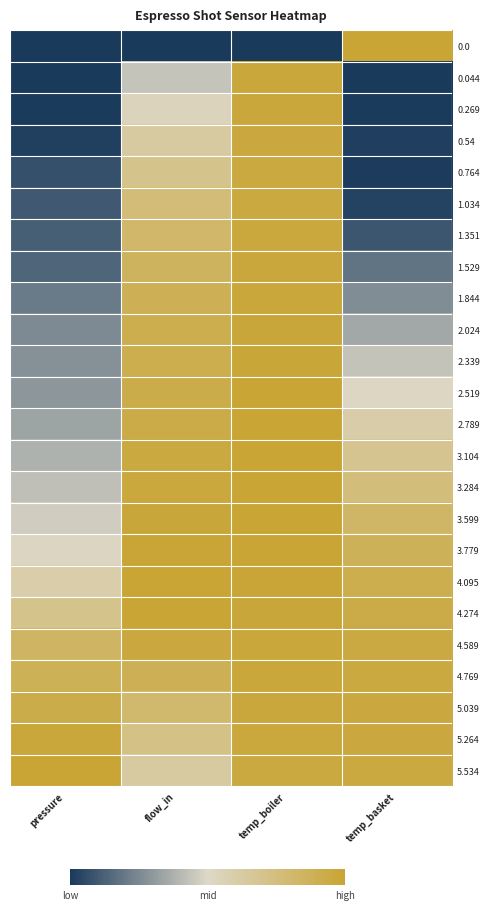

Reading left to right, extract all data points from this chart.

0.0: pressure=0.0	flow_in=0.0	temp_boiler=0.0	temp_basket=1.0
0.044: pressure=0.0	flow_in=0.4	temp_boiler=1.0	temp_basket=0.0
0.269: pressure=0.0	flow_in=0.5	temp_boiler=1.0	temp_basket=0.0
0.54: pressure=0.0	flow_in=0.6	temp_boiler=1.0	temp_basket=0.0
0.764: pressure=0.1	flow_in=0.7	temp_boiler=1.0	temp_basket=0.0
1.034: pressure=0.1	flow_in=0.8	temp_boiler=1.0	temp_basket=0.0
1.351: pressure=0.1	flow_in=0.8	temp_boiler=1.0	temp_basket=0.1
1.529: pressure=0.1	flow_in=0.9	temp_boiler=1.0	temp_basket=0.2
1.844: pressure=0.2	flow_in=0.9	temp_boiler=1.0	temp_basket=0.3
2.024: pressure=0.3	flow_in=0.9	temp_boiler=1.0	temp_basket=0.4
2.339: pressure=0.3	flow_in=0.9	temp_boiler=1.0	temp_basket=0.4
2.519: pressure=0.3	flow_in=0.9	temp_boiler=1.0	temp_basket=0.5
2.789: pressure=0.3	flow_in=0.9	temp_boiler=1.0	temp_basket=0.6
3.104: pressure=0.4	flow_in=1.0	temp_boiler=1.0	temp_basket=0.7
3.284: pressure=0.4	flow_in=1.0	temp_boiler=1.0	temp_basket=0.8
3.599: pressure=0.5	flow_in=1.0	temp_boiler=1.0	temp_basket=0.8
3.779: pressure=0.5	flow_in=1.0	temp_boiler=1.0	temp_basket=0.9
4.095: pressure=0.6	flow_in=1.0	temp_boiler=1.0	temp_basket=0.9
4.274: pressure=0.7	flow_in=1.0	temp_boiler=1.0	temp_basket=0.9
4.589: pressure=0.8	flow_in=1.0	temp_boiler=1.0	temp_basket=1.0
4.769: pressure=0.9	flow_in=0.9	temp_boiler=1.0	temp_basket=1.0
5.039: pressure=0.9	flow_in=0.8	temp_boiler=1.0	temp_basket=1.0
5.264: pressure=1.0	flow_in=0.7	temp_boiler=1.0	temp_basket=1.0
5.534: pressure=1.0	flow_in=0.6	temp_boiler=1.0	temp_basket=1.0